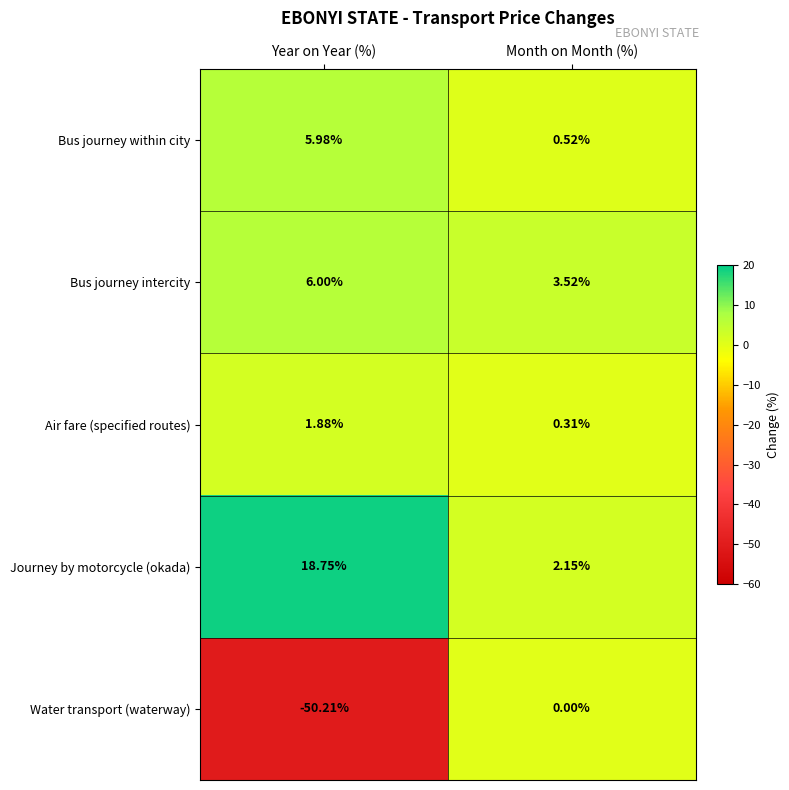

Which category has the highest value in the Air fare (specified routes) series?

Year on Year (%)